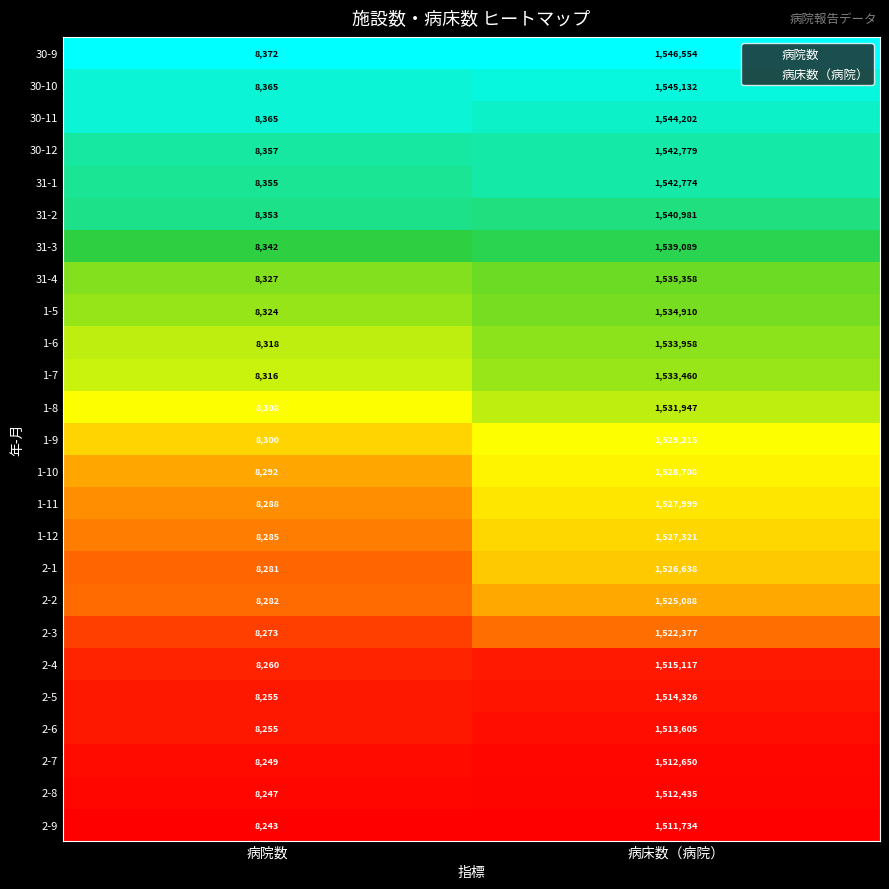

At which category is the sum across all series the highest?

病床数（病院）